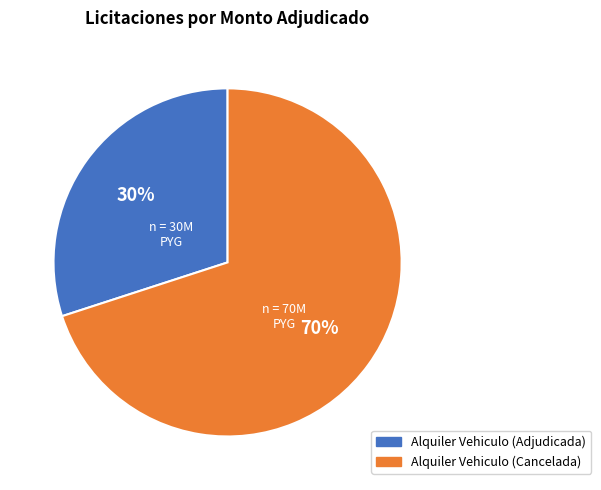

Which slice represents more than half of the pie?

Alquiler Vehiculo (Cancelada)